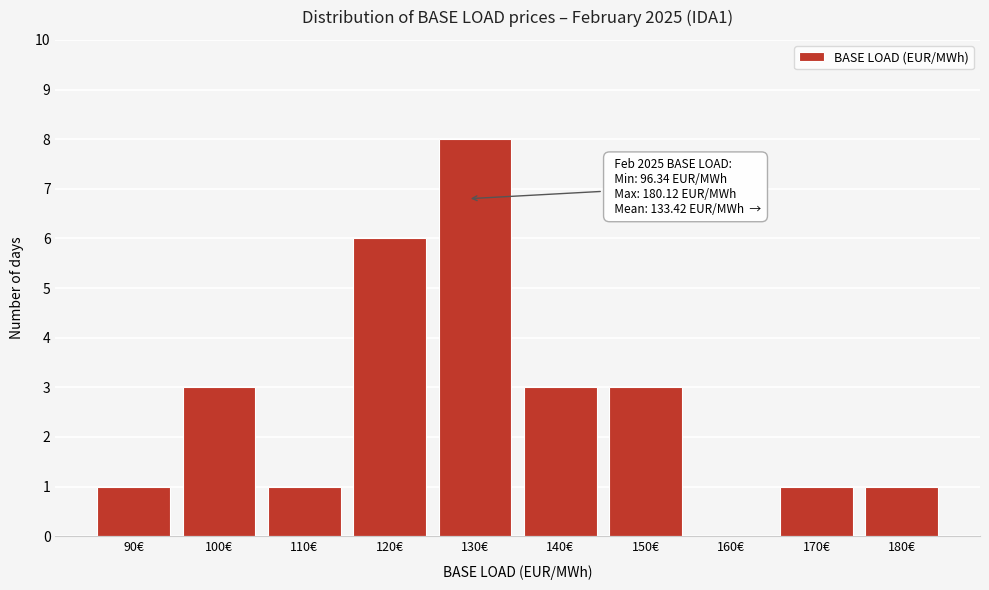

Reading left to right, what are all the values shown in this chart?

90€=1	100€=3	110€=1	120€=6	130€=8	140€=3	150€=3	160€=0	170€=1	180€=1